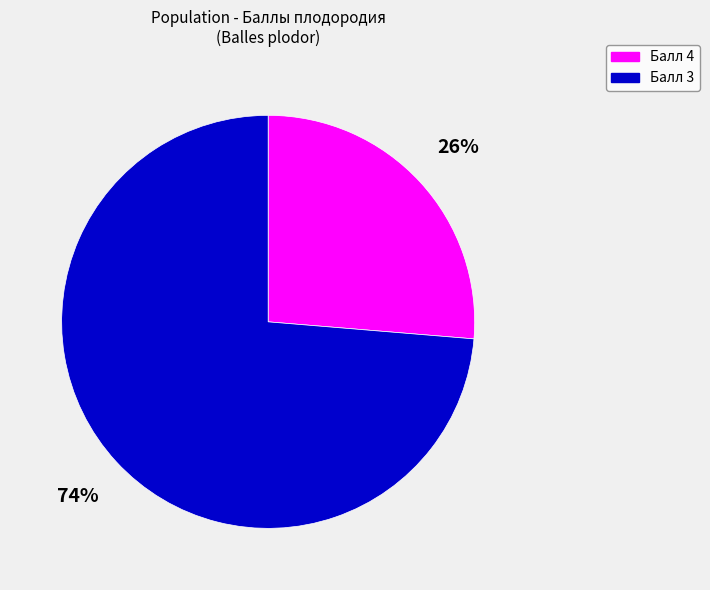

Is there any slice that represents more than half of the pie?

Yes